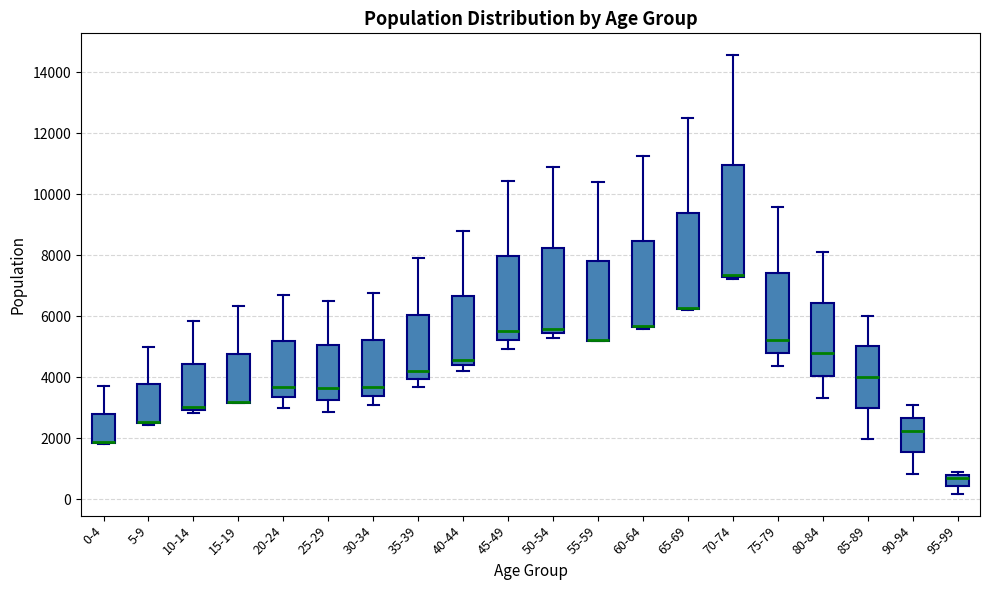

Where is the lower edge of the box for 5-9 on the y-axis? The values are not printed on the chart, so give them approximately, as read against the axis.

2400